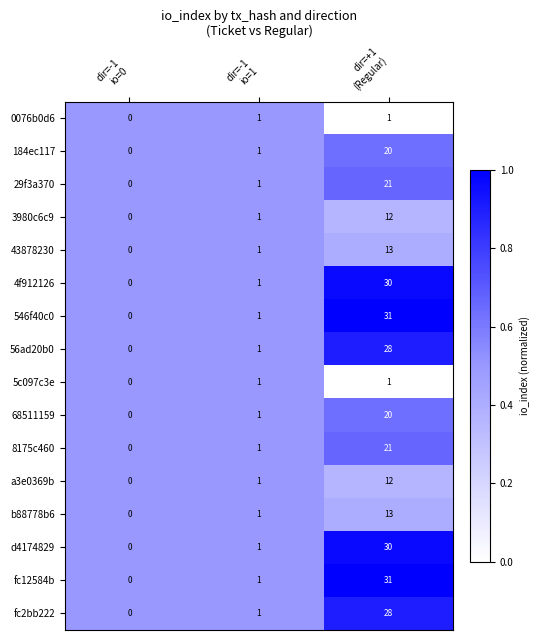

What is the average value of the b88778b6 series?

5